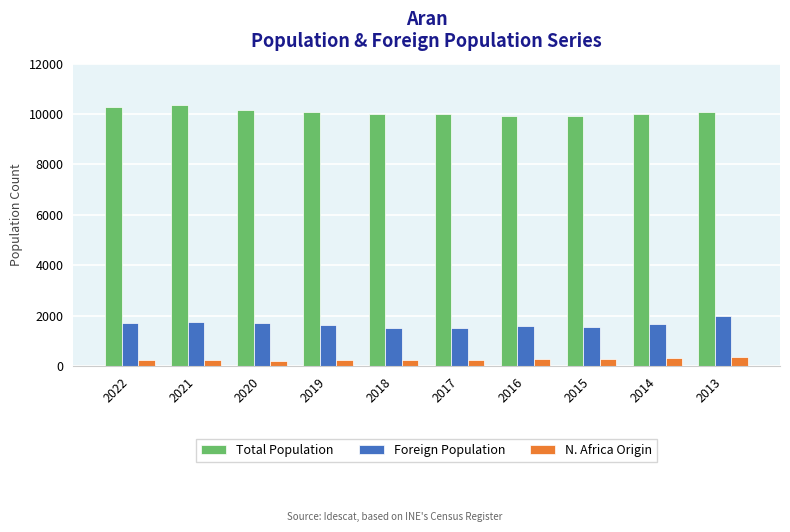

At 2014, list the series in order from smallest to largest.

N. Africa Origin, Foreign Population, Total Population